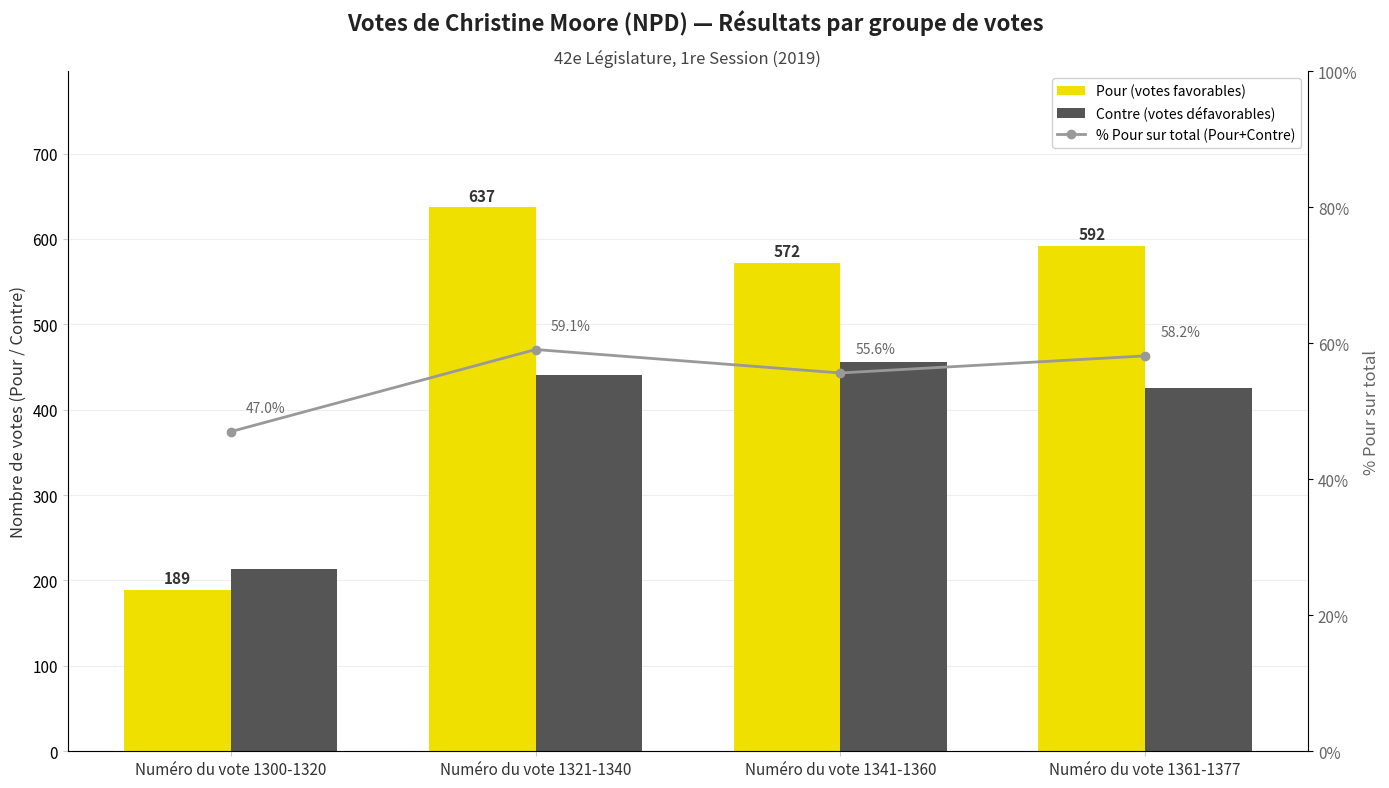

What are all the series names shown in the legend?

Pour (votes favorables), Contre (votes défavorables), % Pour sur total (Pour+Contre)